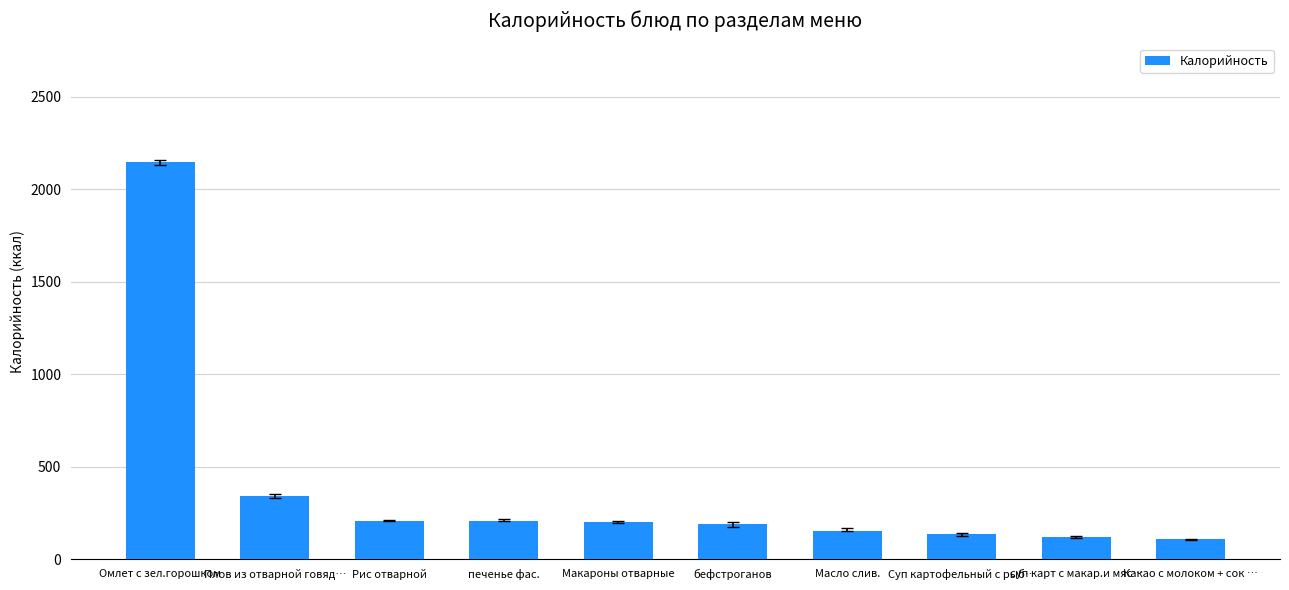

Is it true that the value at Омлет с зел.горошком is 1455.5?

False